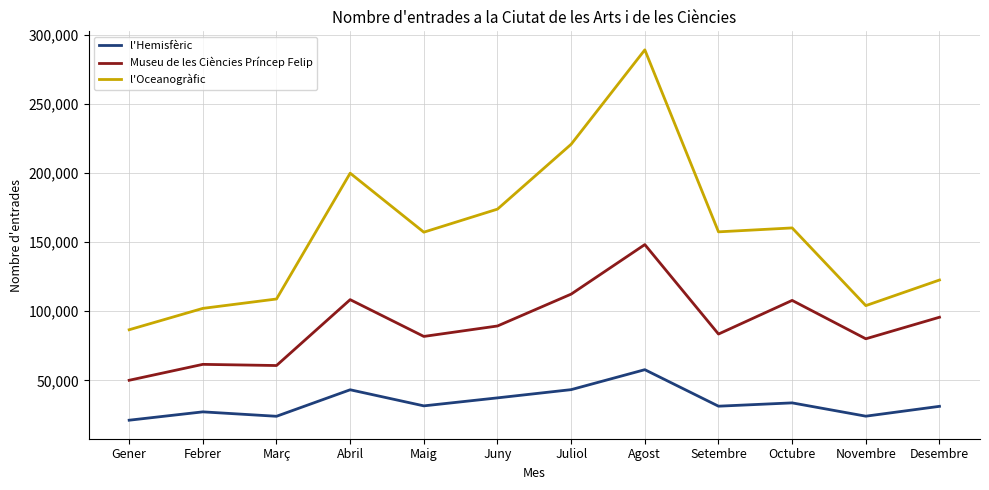

True or false: l'Hemisfèric and l'Oceanogràfic intersect in this chart.

False